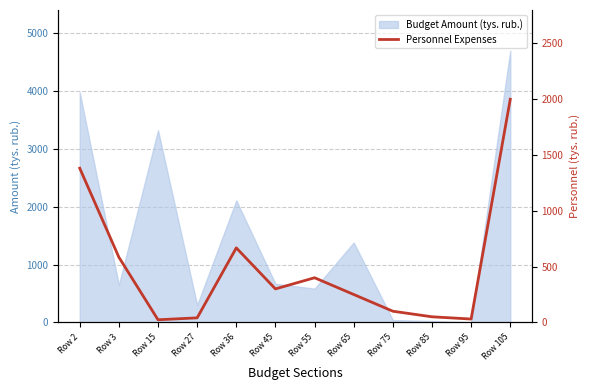

Which category has the lowest value across all series?

Row 15